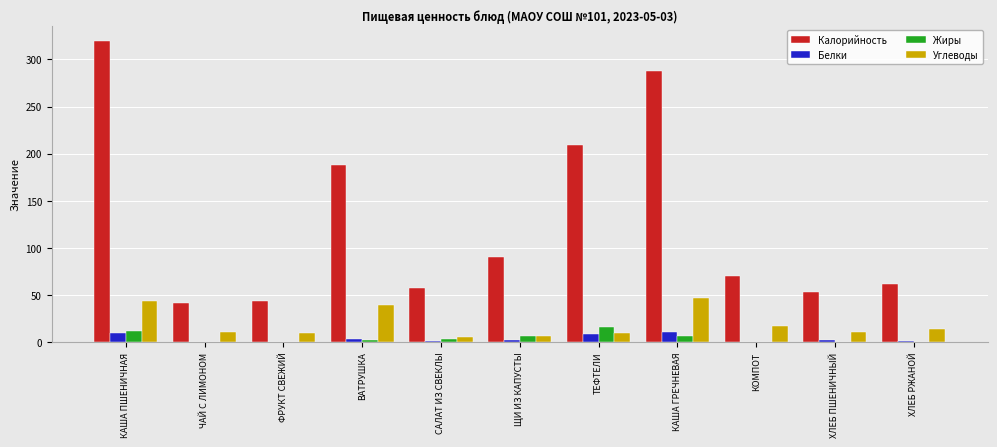

What is the total value across all series at ВАТРУШКА?

232.7